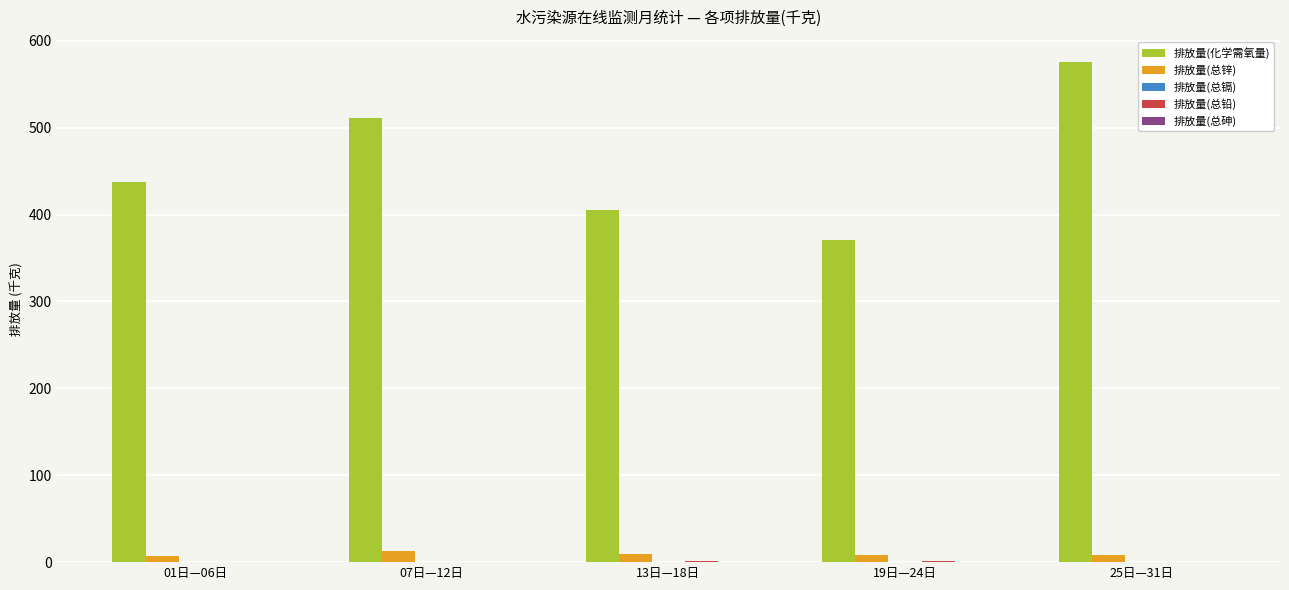

At which category is the sum across all series the highest?

25日—31日